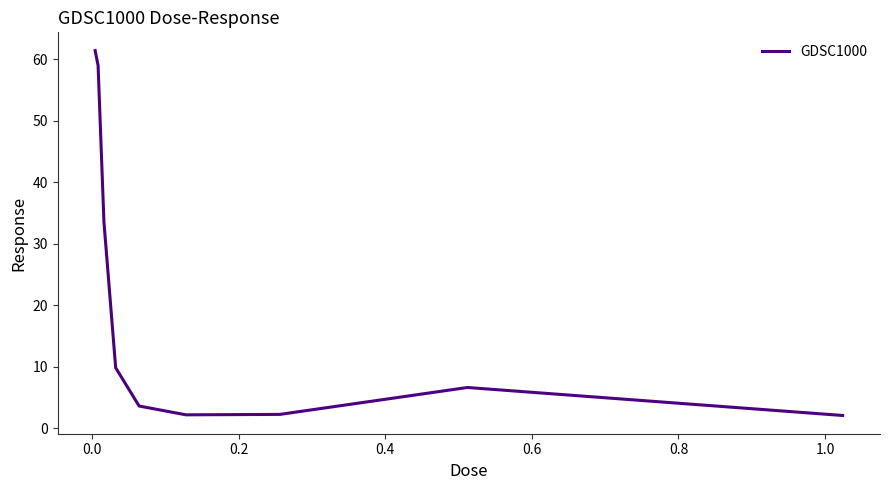

What is the greatest value displayed?

61.4